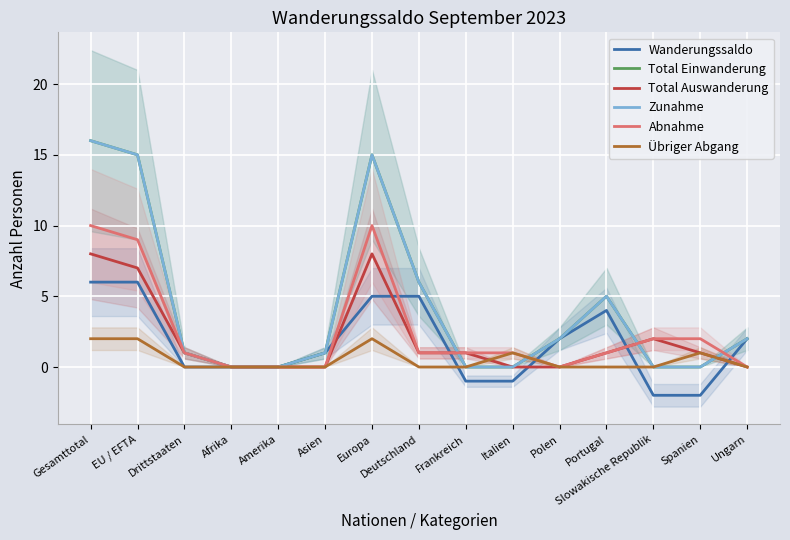

How many data points does each series have?

15